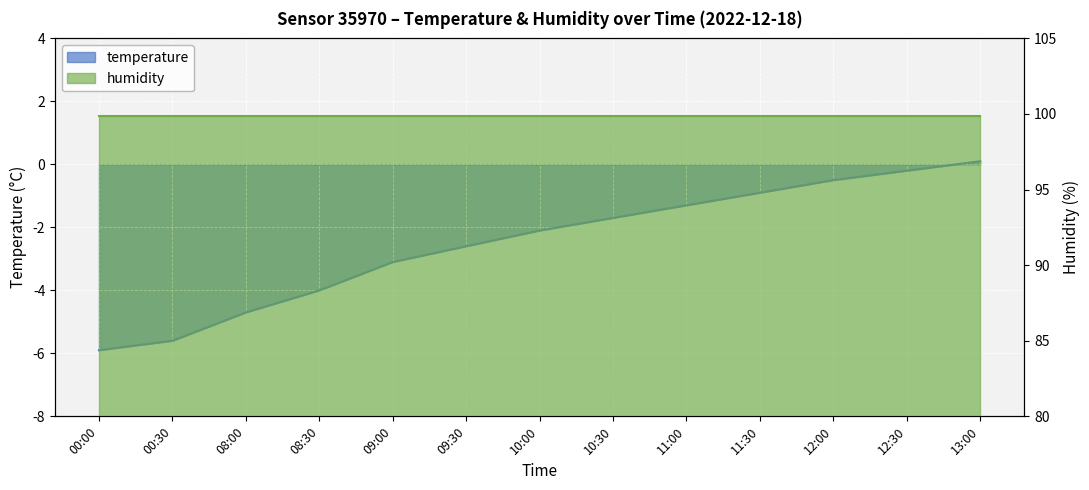

What is the average value?

-2.5